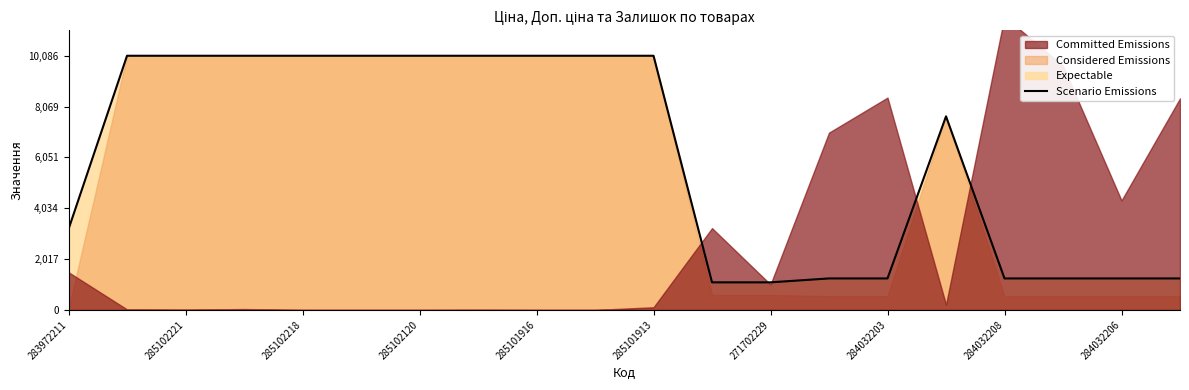

What is the ratio of the value at 285101916 to the value at 15?

1.3